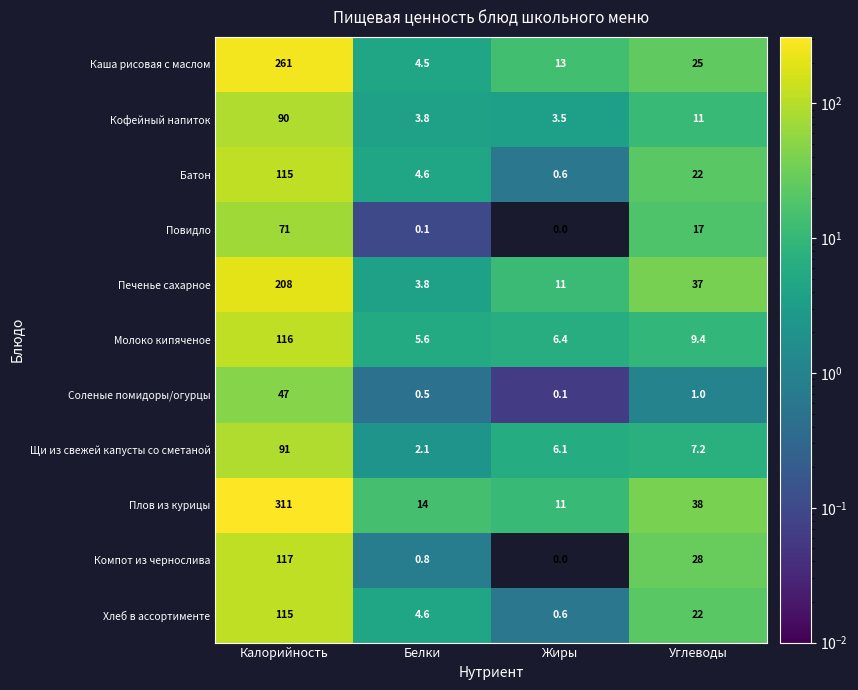

List the labels in order of Хлеб в ассортименте value, largest first.

Калорийность, Углеводы, Белки, Жиры